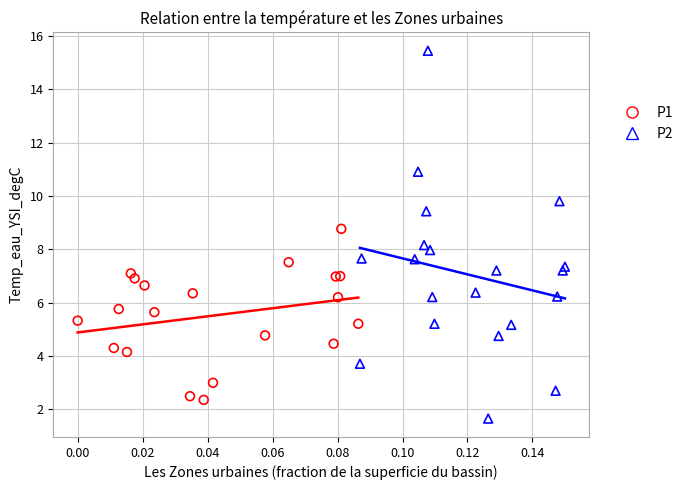

Which series has the widest spread of Y values?

P2